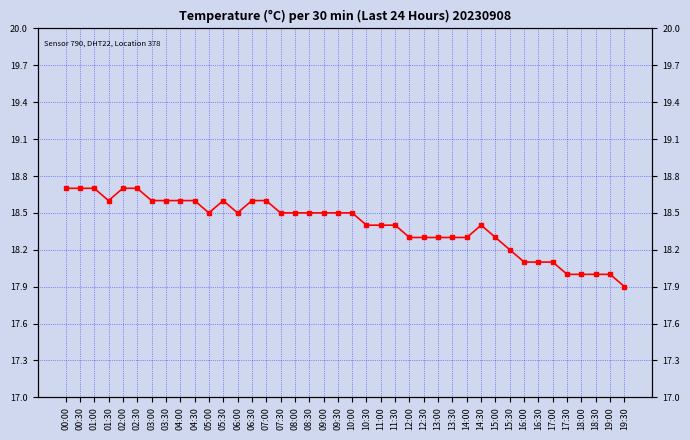

Rank the categories by value from highest to lowest.

00:00, 00:30, 01:00, 02:00, 02:30, 01:30, 03:00, 03:30, 04:00, 04:30, 05:30, 06:30, 07:00, 05:00, 06:00, 07:30, 08:00, 08:30, 09:00, 09:30, 10:00, 10:30, 11:00, 11:30, 14:30, 12:00, 12:30, 13:00, 13:30, 14:00, 15:00, 15:30, 16:00, 16:30, 17:00, 17:30, 18:00, 18:30, 19:00, 19:30